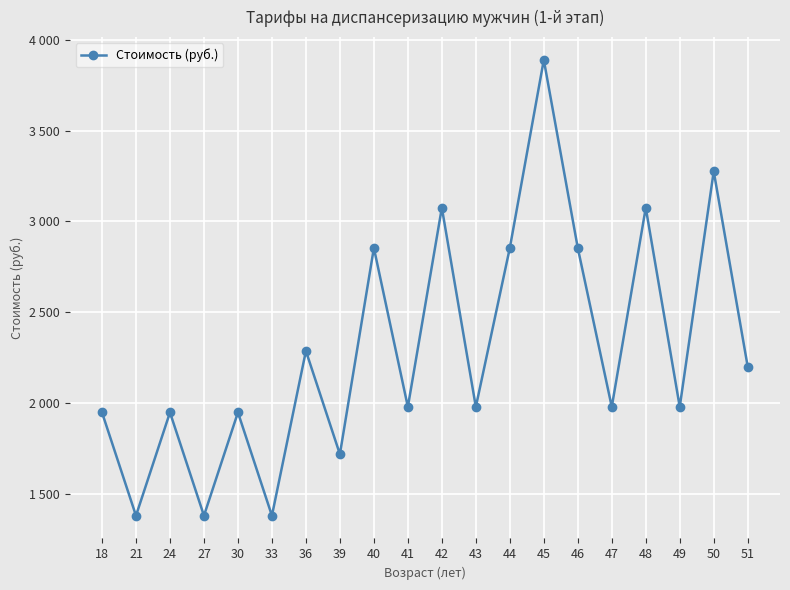

The value at 41 is 2841.1. True or false?

False